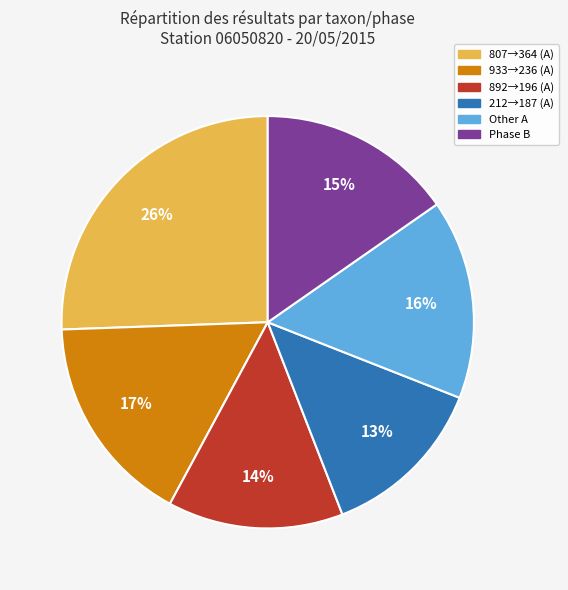

Is there a majority slice in this chart?

No